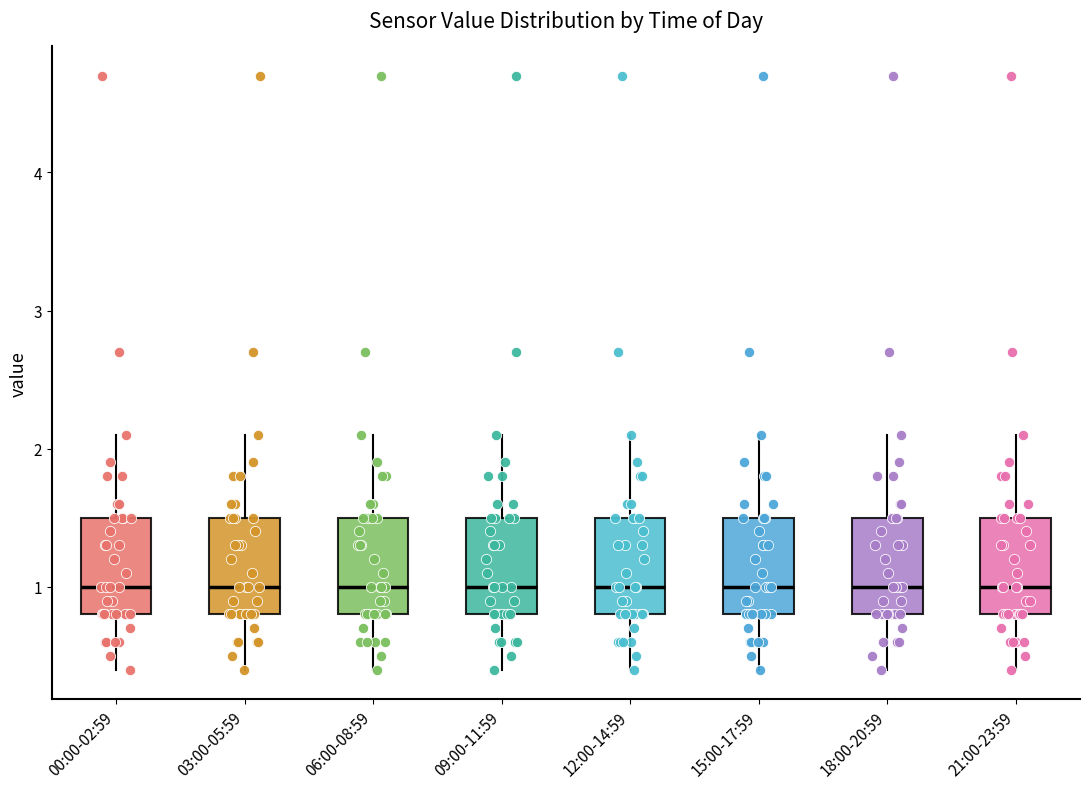

Reading left to right, read every box against the y-axis: the position of its median line, the range the box covers, and the ends of its whiskers. The values are not printed on the chart, so give them approximately, as read against the axis.

00:00-02:59: median 1.0, box 0.8 to 1.5, whiskers 0.4 to 2.1
03:00-05:59: median 1.0, box 0.8 to 1.5, whiskers 0.4 to 2.1
06:00-08:59: median 1.0, box 0.8 to 1.5, whiskers 0.4 to 2.1
09:00-11:59: median 1.0, box 0.8 to 1.5, whiskers 0.4 to 2.1
12:00-14:59: median 1.0, box 0.8 to 1.5, whiskers 0.4 to 2.1
15:00-17:59: median 1.0, box 0.8 to 1.5, whiskers 0.4 to 2.1
18:00-20:59: median 1.0, box 0.8 to 1.5, whiskers 0.4 to 2.1
21:00-23:59: median 1.0, box 0.8 to 1.5, whiskers 0.4 to 2.1